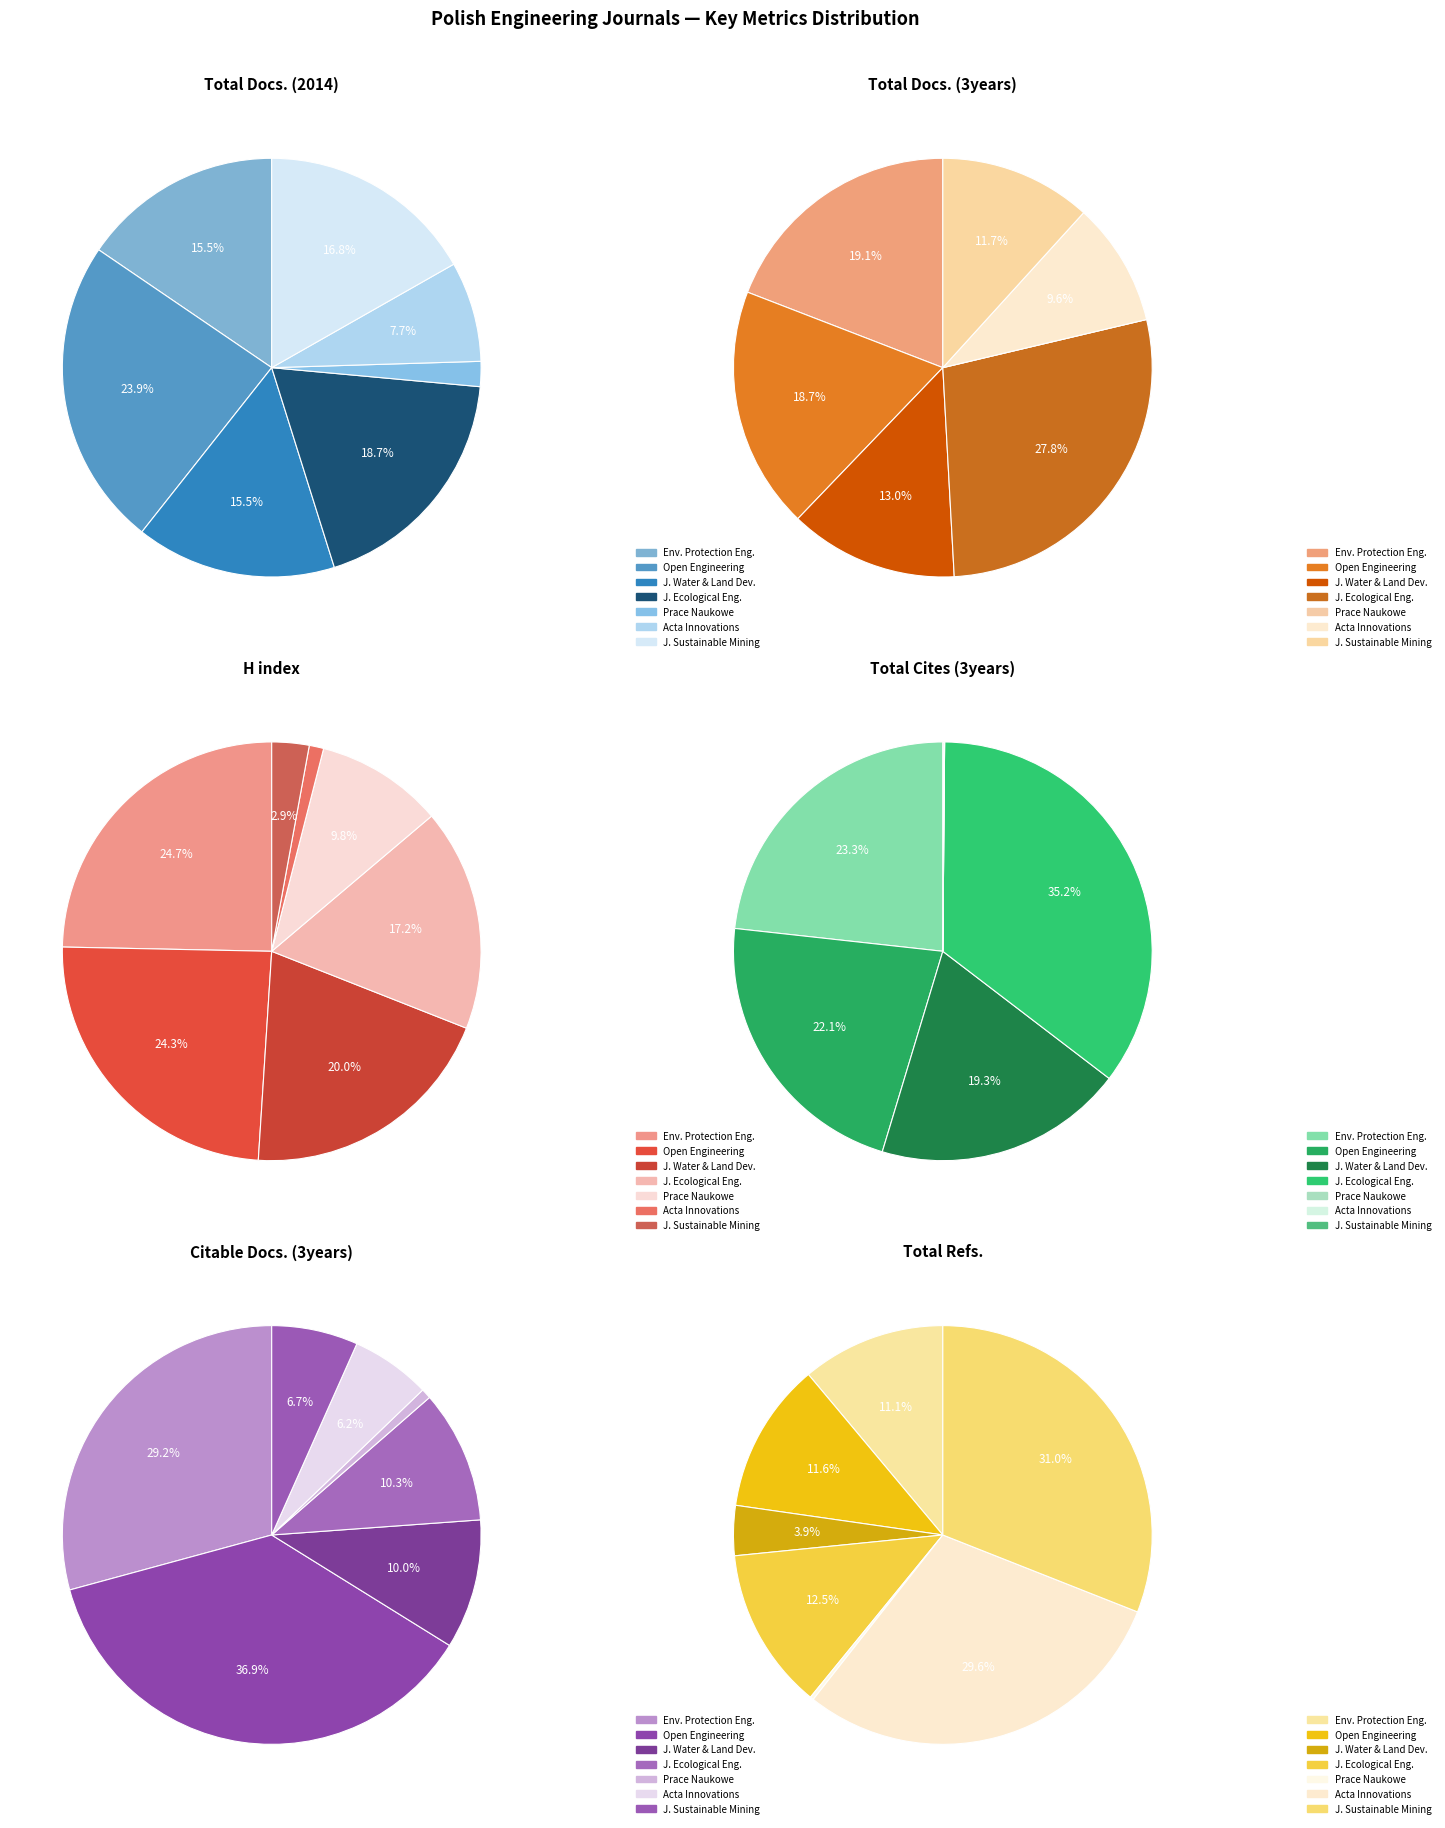

To the nearest percent, what is the average slice percentage?

14%